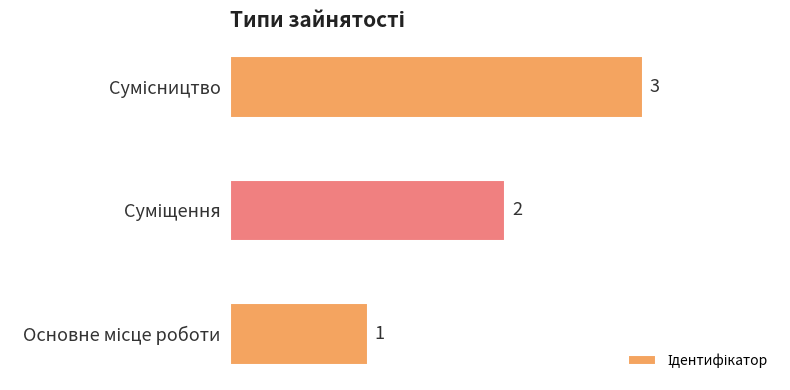

How many values are between 1 and 3?

3